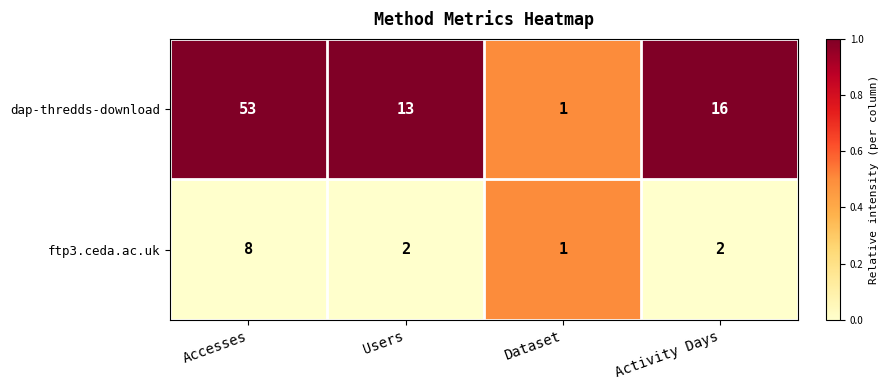

What is the total value across all series at Accesses?

61